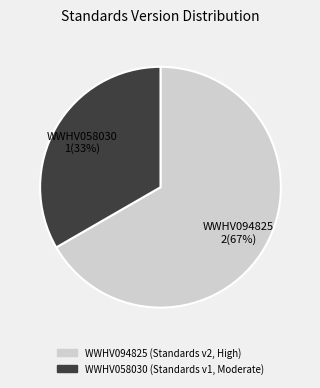

Is there a majority slice in this chart?

Yes